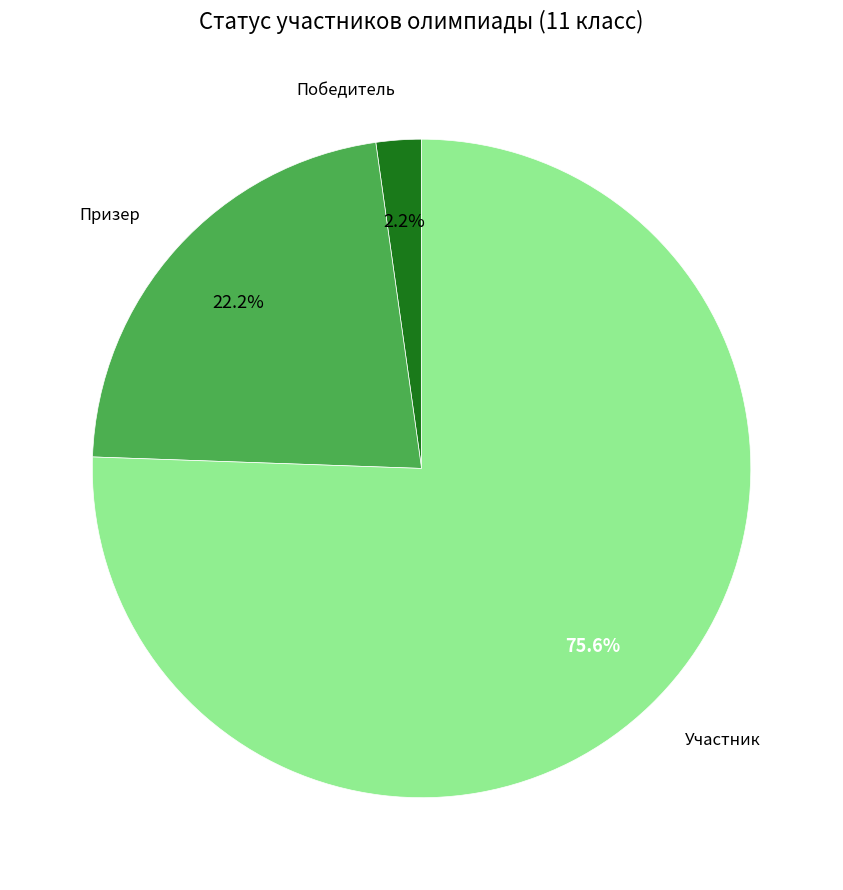

Does any single category account for the majority?

Yes